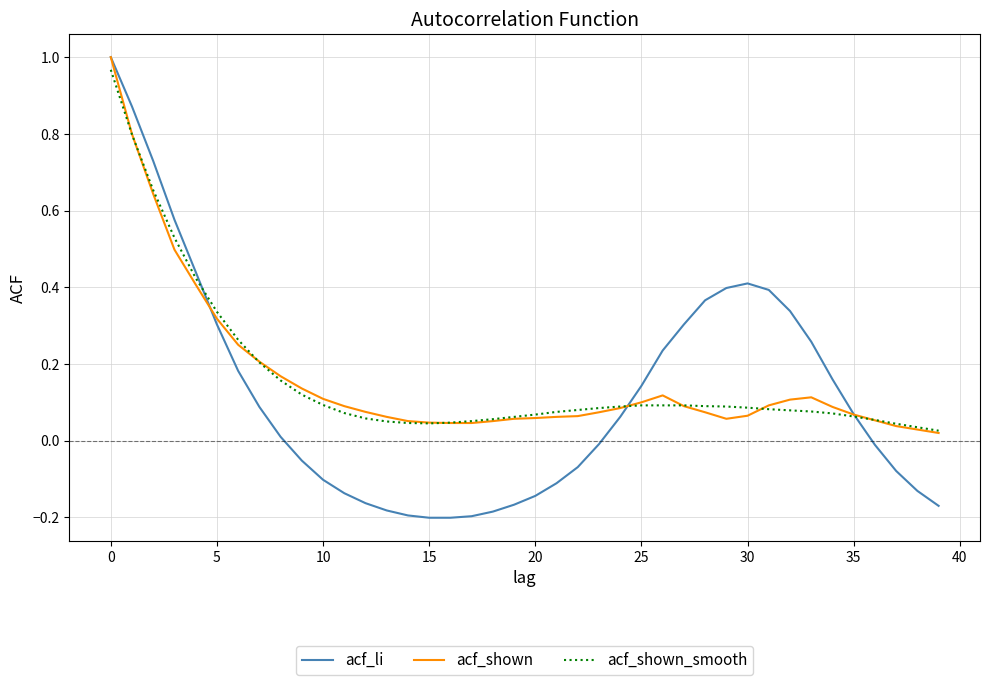

Which series has the largest range (max minus min)?

acf_li